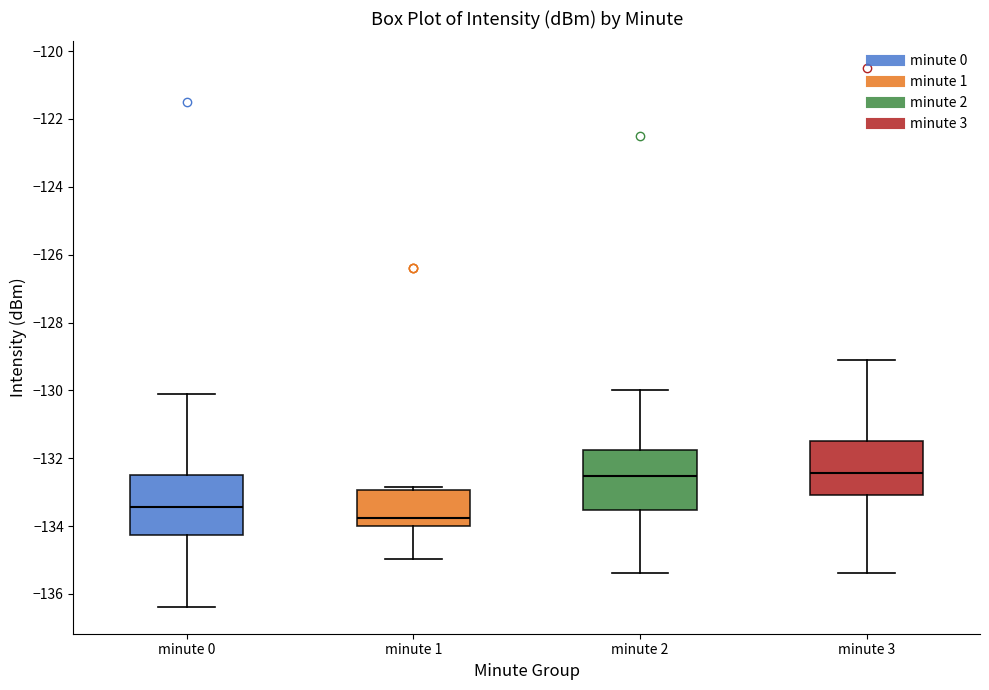

Reading left to right, transcribe this box plot: for each box, give where its median line is, the range the box spans, and where its two whiskers end, as read against the y-axis. The values are not printed on the chart, so give them approximately, as read against the axis.

minute 0: median -133.4, box -134.2 to -132.4, whiskers -136.4 to -130.2
minute 1: median -133.8, box -134.0 to -133.0, whiskers -135.0 to -132.8
minute 2: median -132.6, box -133.6 to -131.8, whiskers -135.4 to -130.0
minute 3: median -132.4, box -133.0 to -131.4, whiskers -135.4 to -129.2